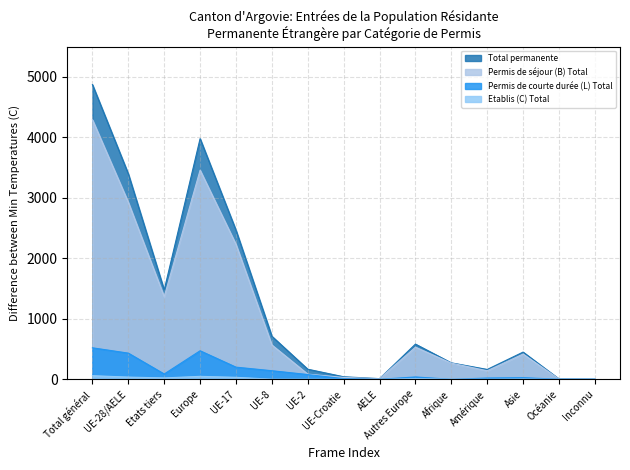

Reading left to right, transcribe all the data shown in this chart.

Permis de séjour (B) Total: 4292	2927	1365	3458	2231	568	86	31	11	531	268	141	418	5	2
Etablis (C) Total: 60	37	23	49	33	2	2	0	0	12	4	1	5	0	1
Permis de courte durée (L) Total: 521	433	88	472	201	142	79	11	0	39	0	21	27	1	0
Total permanente: 4873	3397	1476	3979	2465	712	167	42	11	582	272	163	450	6	3